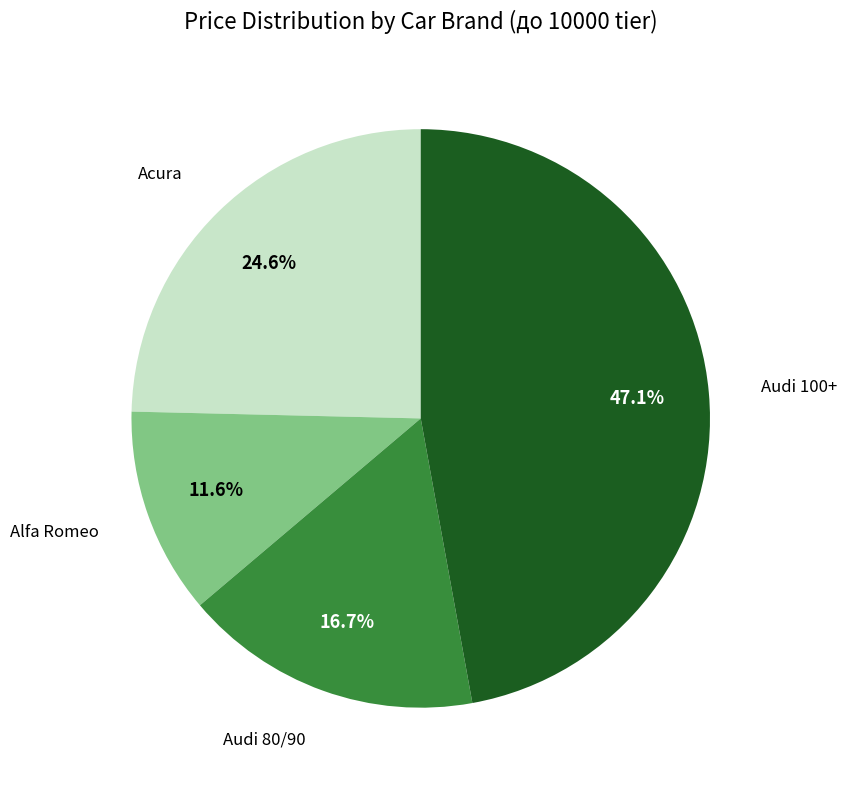

Is there any slice that represents more than half of the pie?

No